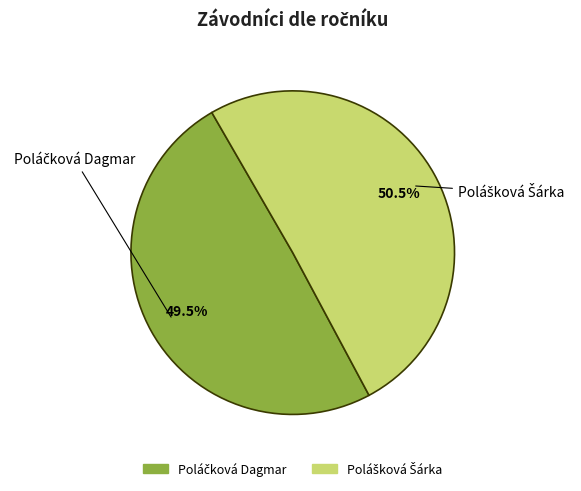

Is there a majority slice in this chart?

Yes